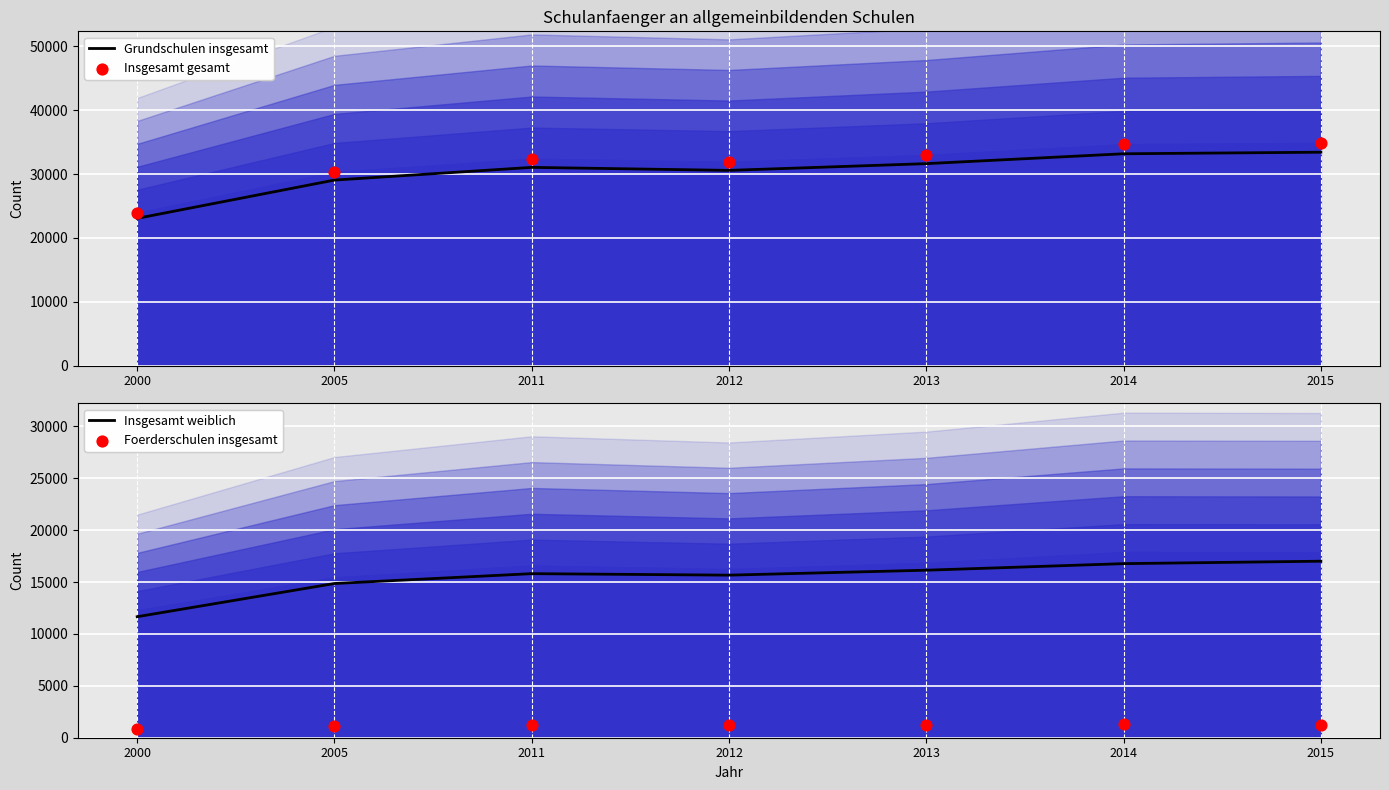

Which series has the largest total across all categories?

Insgesamt gesamt